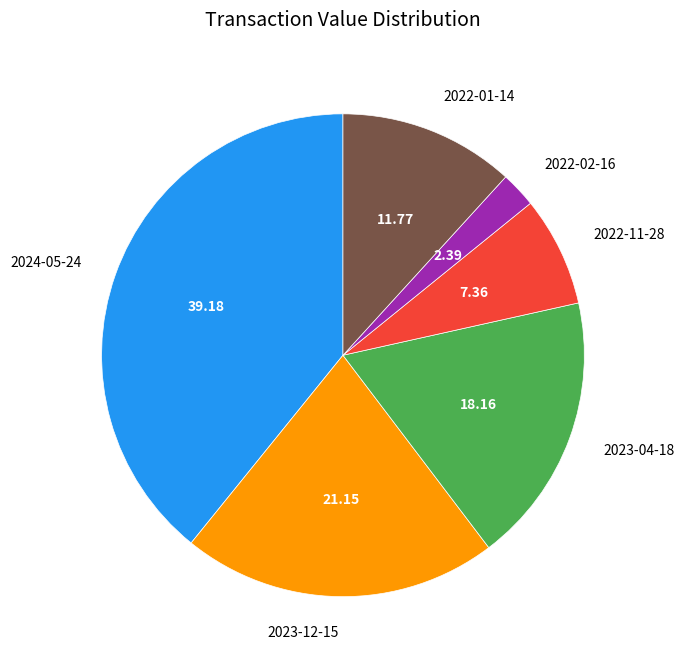

Combined, do 2023-12-15 and 2022-02-16 account for over 50%?

No